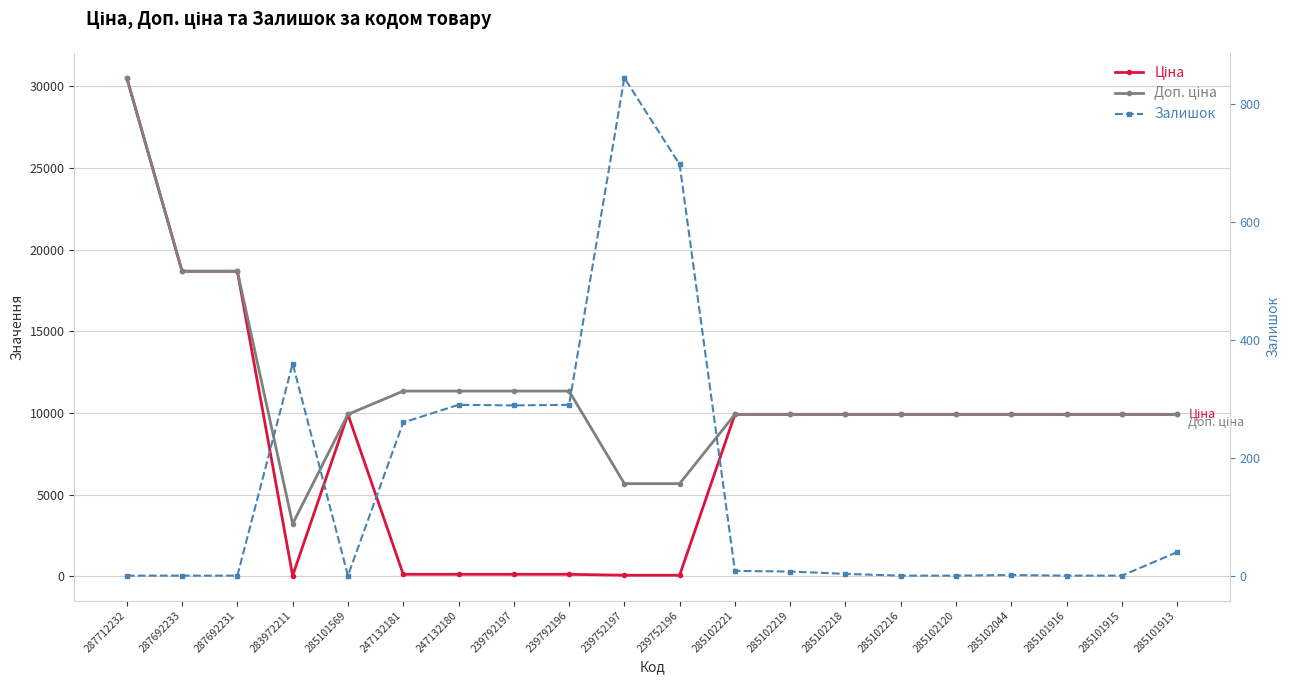

True or false: Доп. ціна and Залишок cross at least once.

False